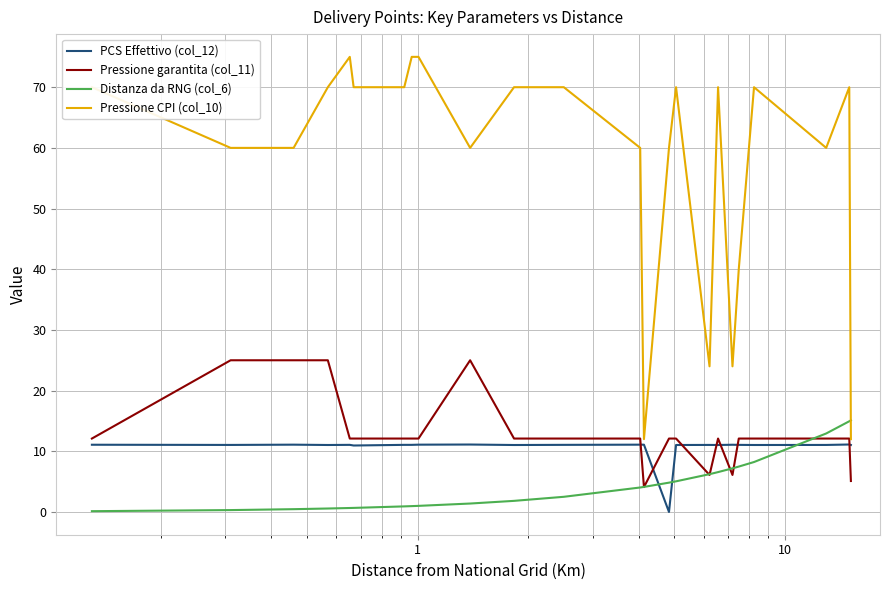

Rank the series by their maximum value, from highest to lowest.

Pressione CPI (col_10), Pressione garantita (col_11), Distanza da RNG (col_6), PCS Effettivo (col_12)